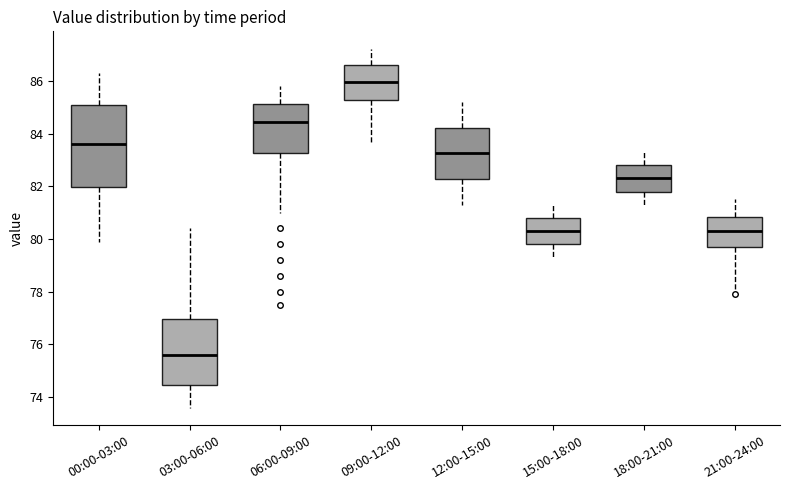

Where does the median line of the box for 06:00-09:00 sit on the y-axis? The values are not printed on the chart, so give them approximately, as read against the axis.

84.4